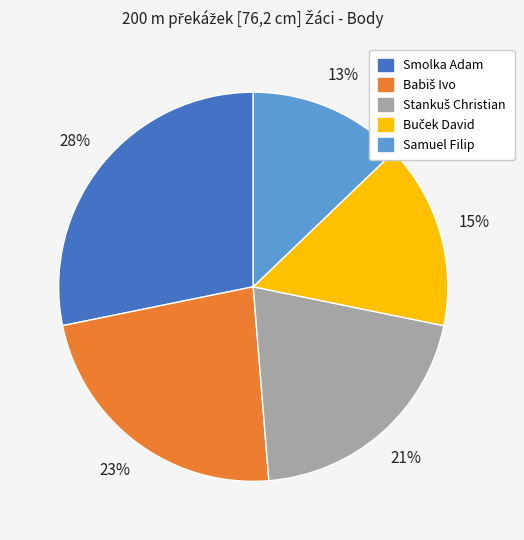

Which has a higher value, Samuel Filip or Smolka Adam?

Smolka Adam